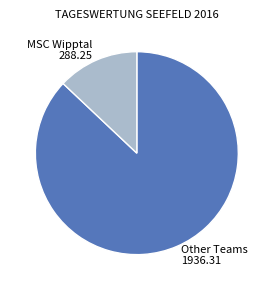

Between MSC Wipptal 288.25 and Other Teams 1936.31, which is larger?

Other Teams 1936.31